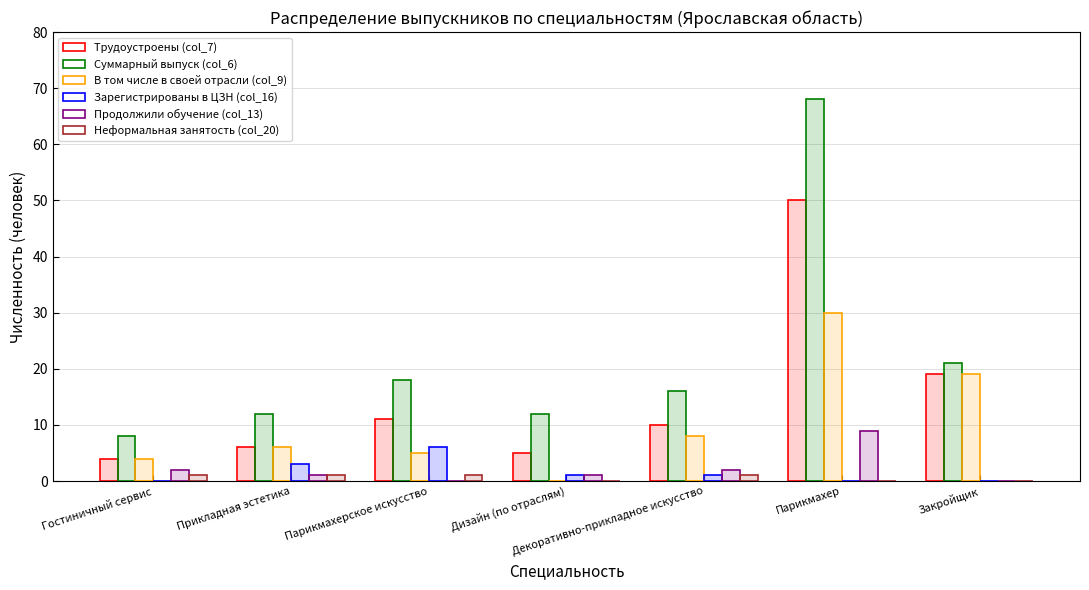

At which category is the sum across all series the highest?

Парикмахер